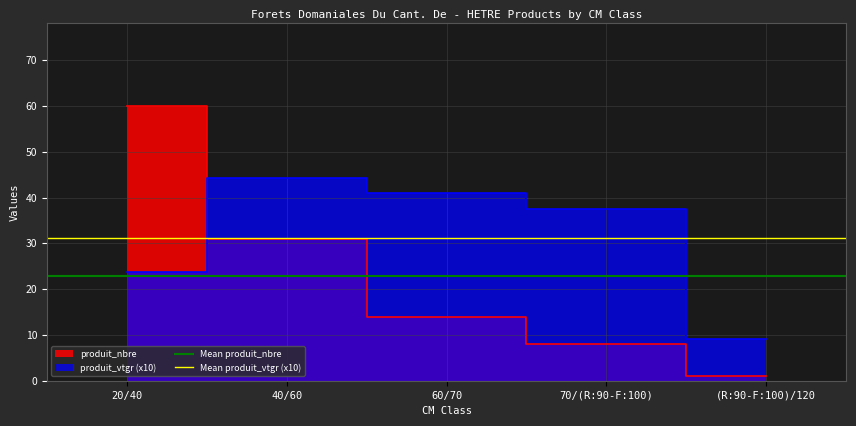

What is the sum of all Mean produit_nbre values?

45.6